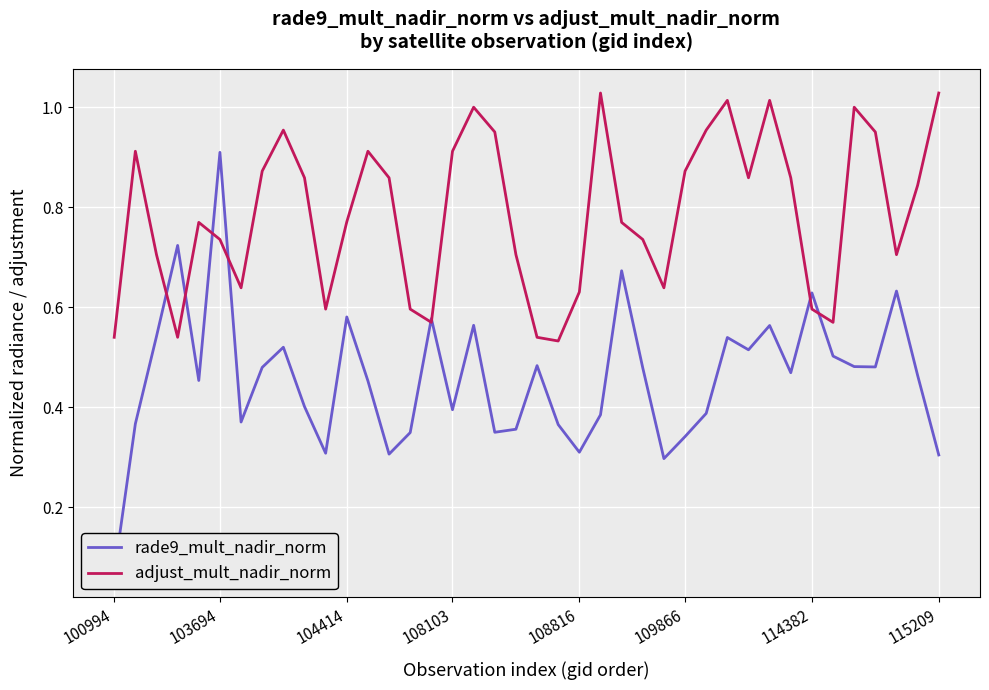

Which series has the widest spread of values?

rade9_mult_nadir_norm